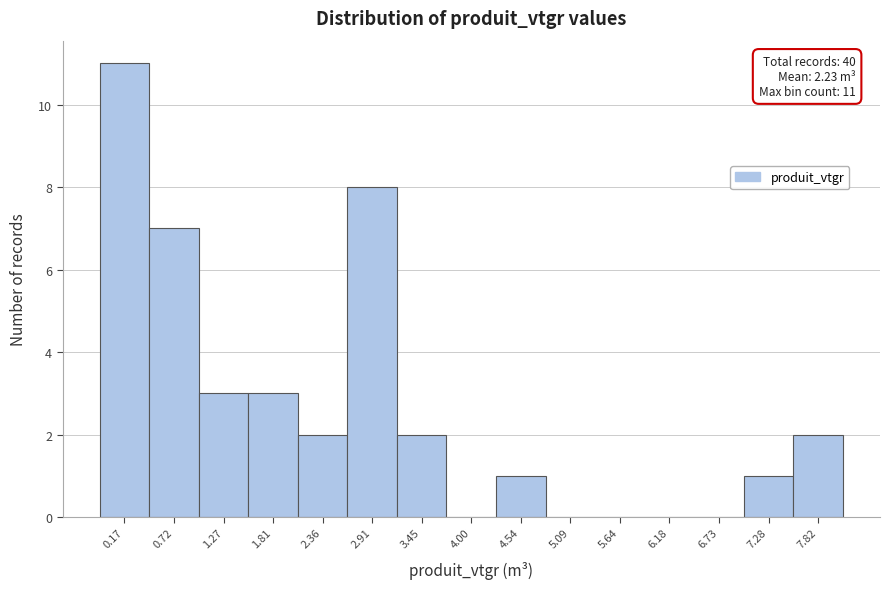

Reading left to right, extract all data points from this chart.

0.17=11	0.72=7	1.27=3	1.81=3	2.36=2	2.91=8	3.45=2	4.00=0	4.54=1	5.09=0	5.64=0	6.18=0	6.73=0	7.28=1	7.82=2